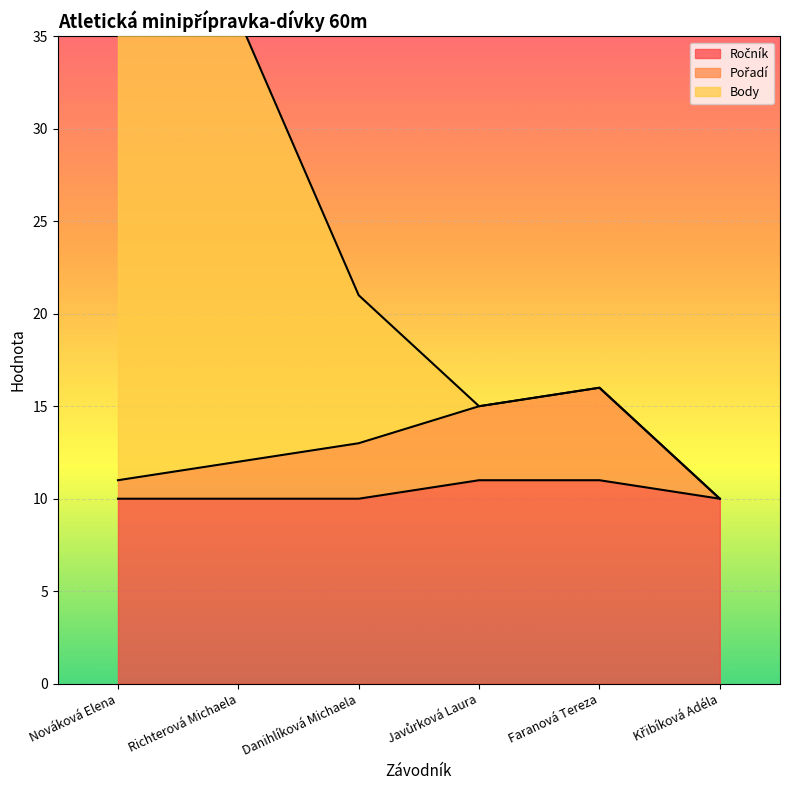

How many data points in Pořadí are less than 13?

3